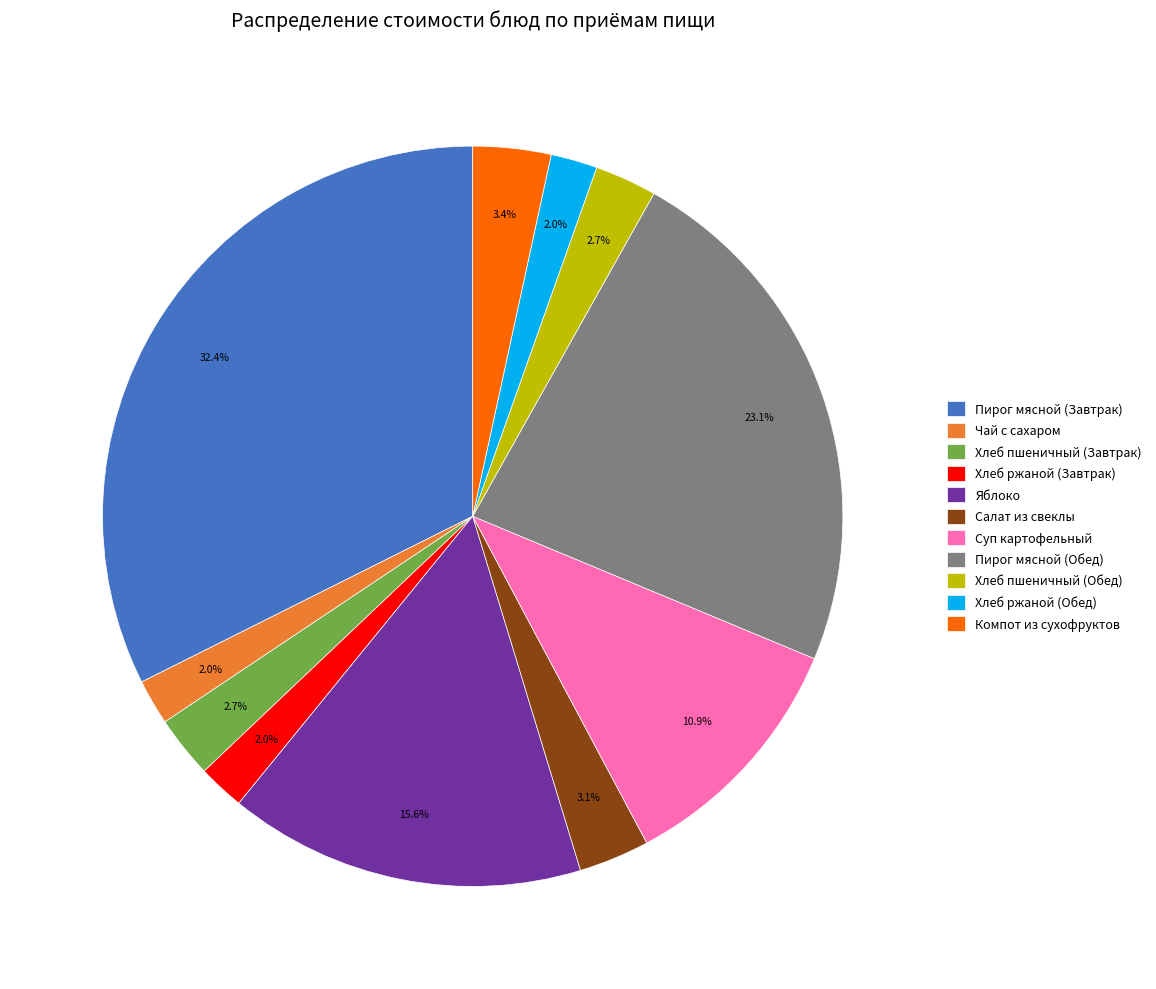

What percentage is the Яблоко slice, to the nearest percent?

16%